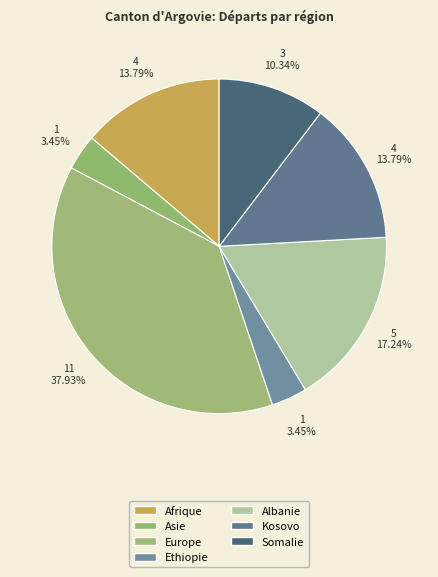

How much of the chart is everything except Albanie?

82.8%